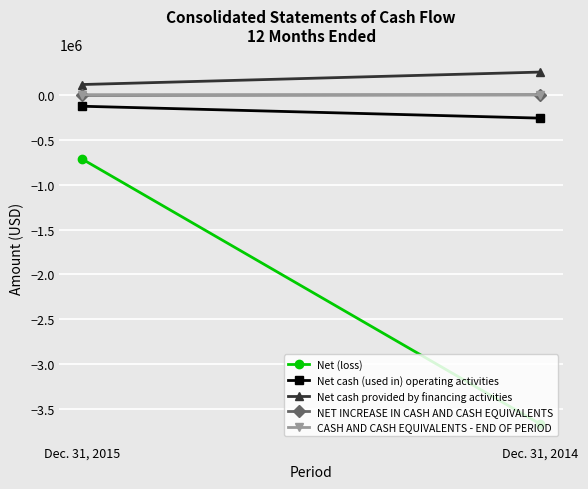

What is the minimum value shown in the chart?

-3670573